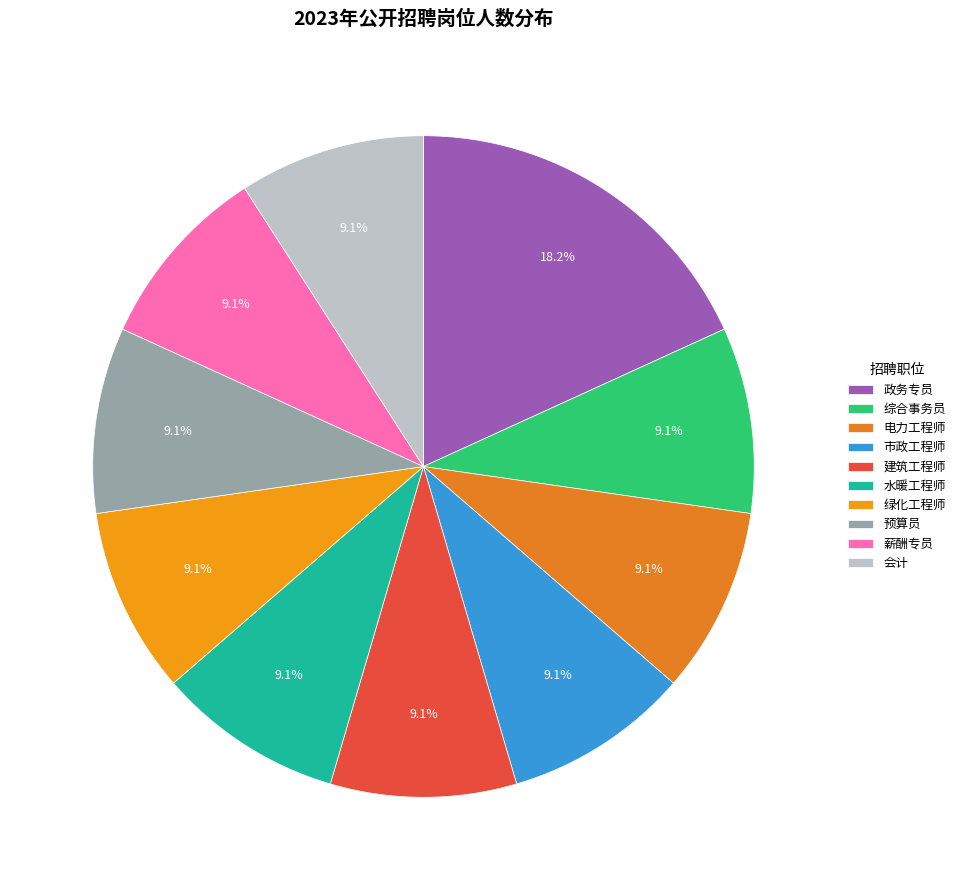

Count the number of slices in the pie.

10